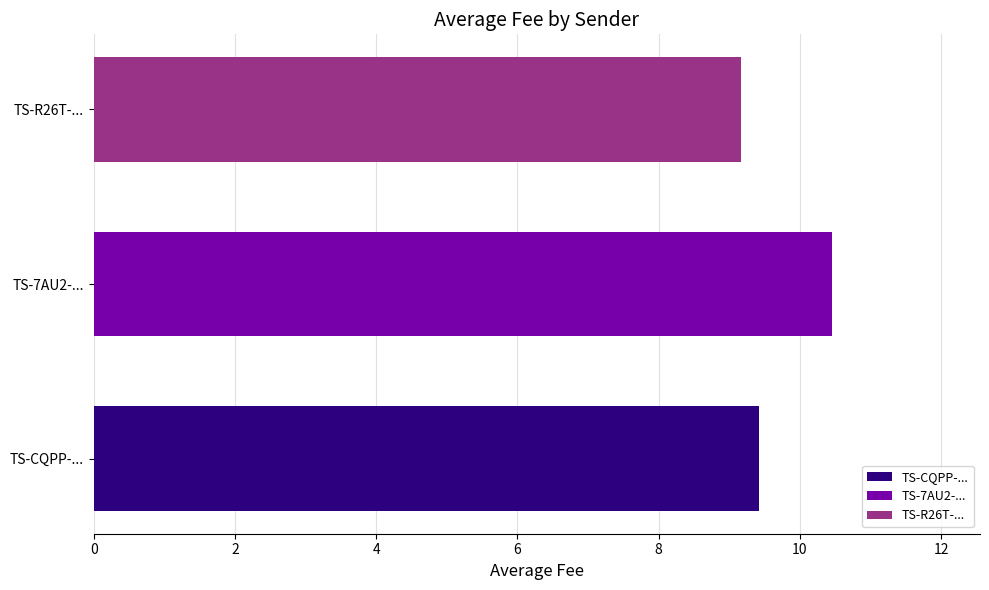

List the labels in order of TS-CQPP-... value, smallest first.

TS-7AU2-...